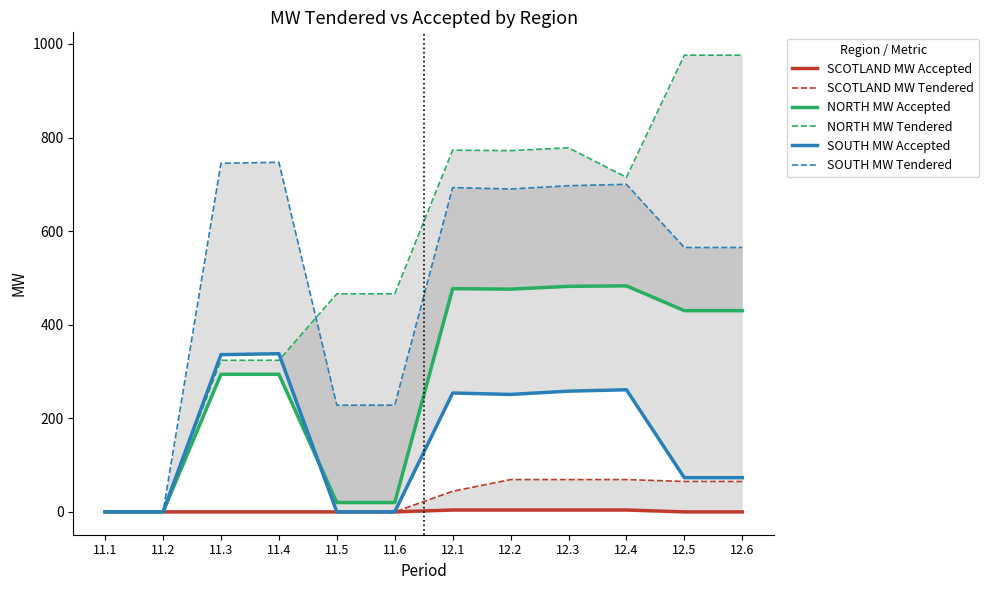

True or false: SOUTH MW Accepted and SOUTH MW Tendered cross at least once.

False